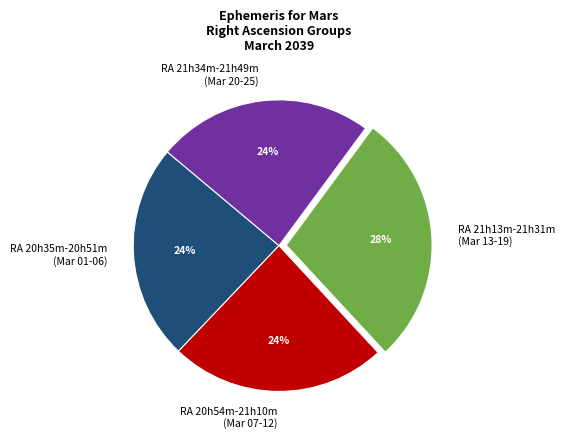

How many slices are in this pie chart?

4